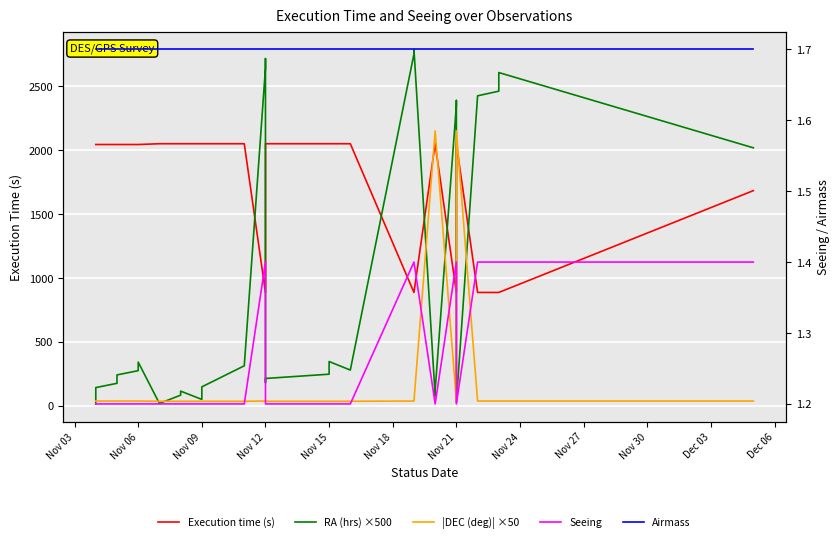

How many lines are shown in the chart?

5